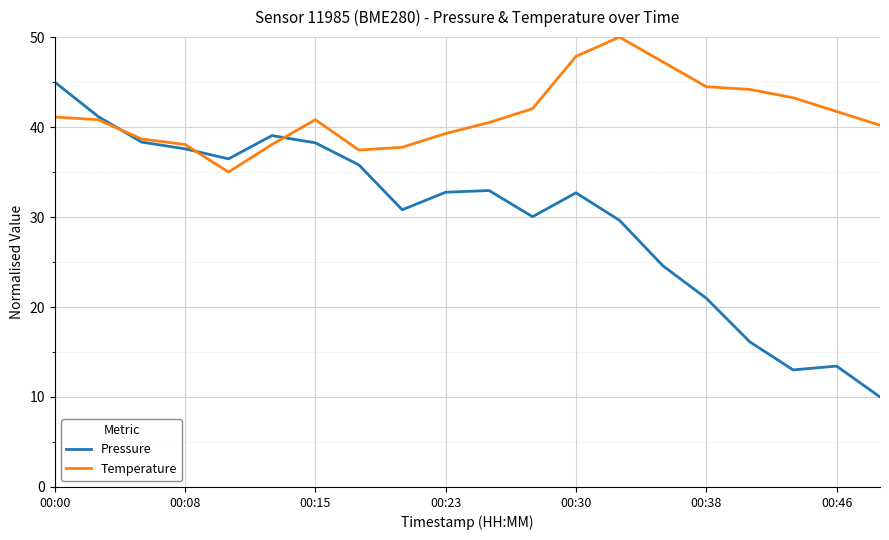

Rank the series by their average value, from lowest to highest.

Pressure, Temperature